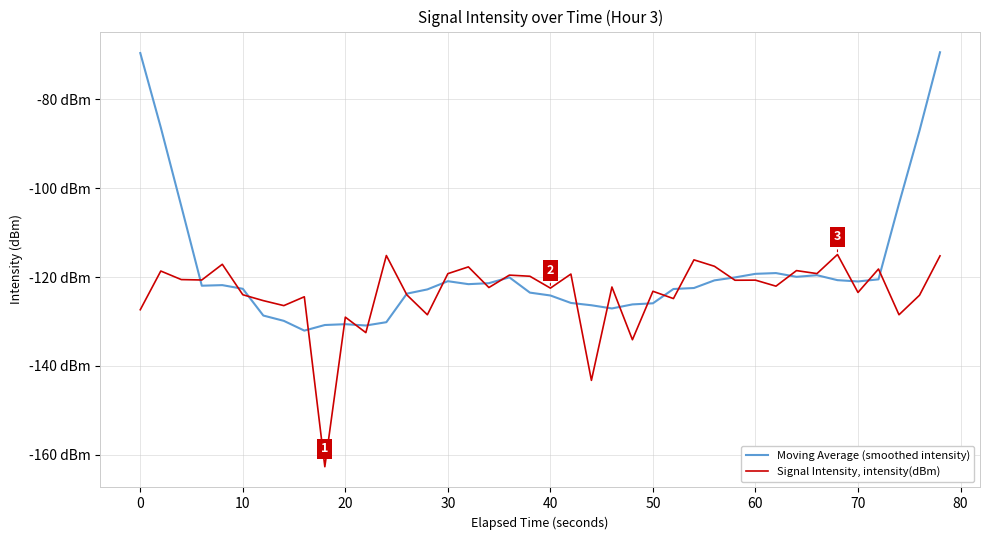

Reading left to right, what are all the values shown in this chart?

Moving Average (smoothed intensity): -69.6	-86.3	-104.1	-122.0	-121.8	-122.6	-128.7	-129.9	-132.1	-130.8	-130.6	-130.9	-130.2	-123.7	-122.8	-120.9	-121.6	-121.4	-120.1	-123.5	-124.2	-125.8	-126.3	-127.1	-126.2	-125.9	-122.7	-122.5	-120.7	-120.1	-119.3	-119.1	-120.0	-119.6	-120.7	-121.0	-120.5	-103.5	-87.1	-69.4
Signal Intensity, intensity(dBm): -127.4	-118.6	-120.6	-120.7	-117.1	-124.0	-125.3	-126.4	-124.4	-162.7	-129.0	-132.5	-115.2	-124.0	-128.5	-119.2	-117.7	-122.4	-119.6	-119.8	-122.5	-119.3	-143.2	-122.2	-134.1	-123.2	-124.8	-116.1	-117.6	-120.7	-120.7	-122.1	-118.6	-119.2	-114.9	-123.5	-118.2	-128.5	-124.1	-115.2